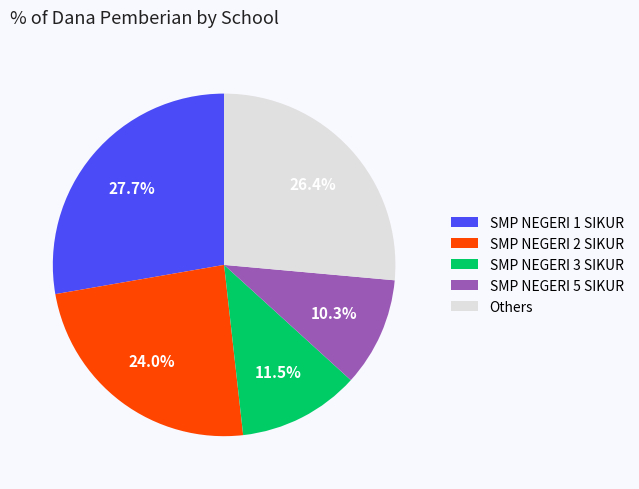

How many segments does this pie chart have?

5